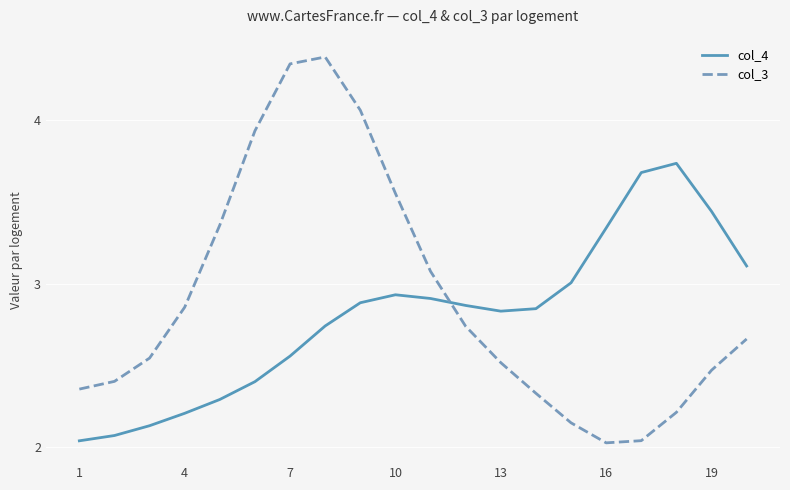

How many lines are shown in the chart?

2